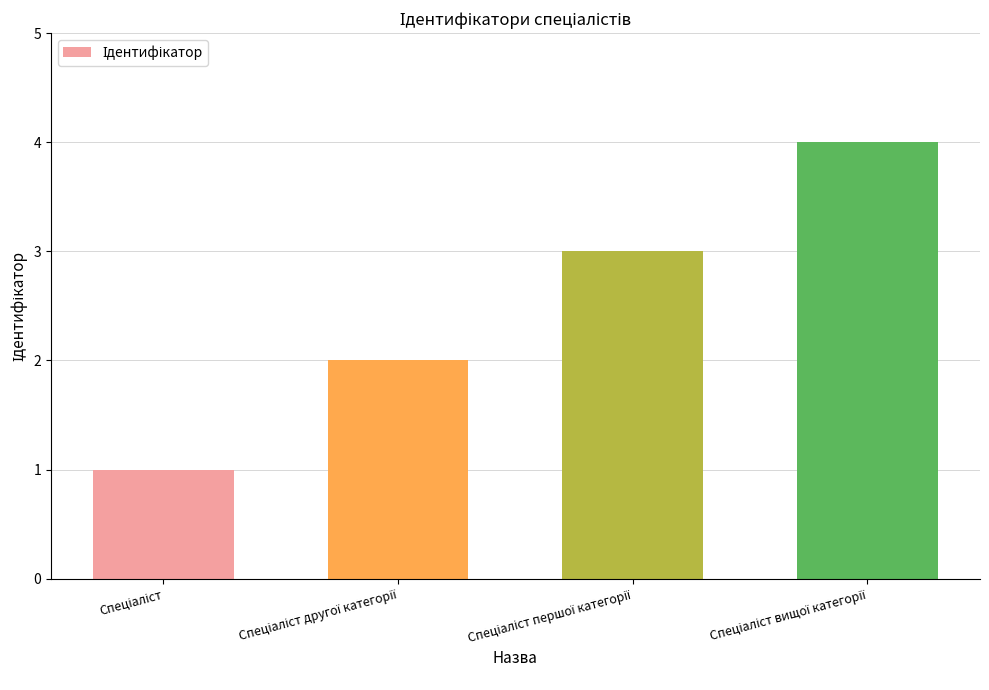

What is the greatest value displayed?

4